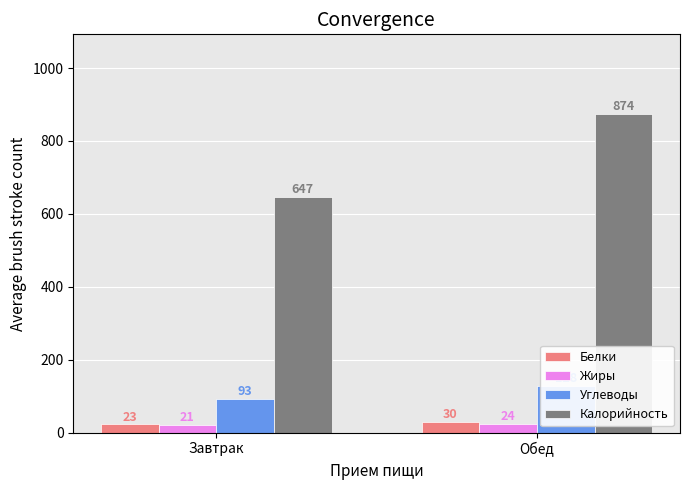

True or false: Калорийность has a value of 1360.6 at Обед.

False